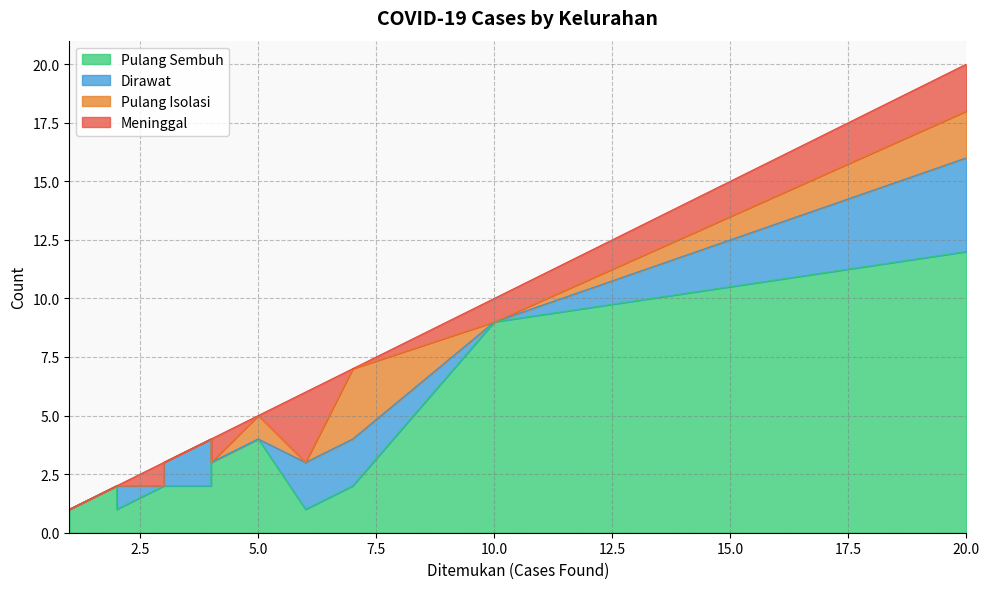

Is it true that Dirawat equals -1 at Magersari?

False